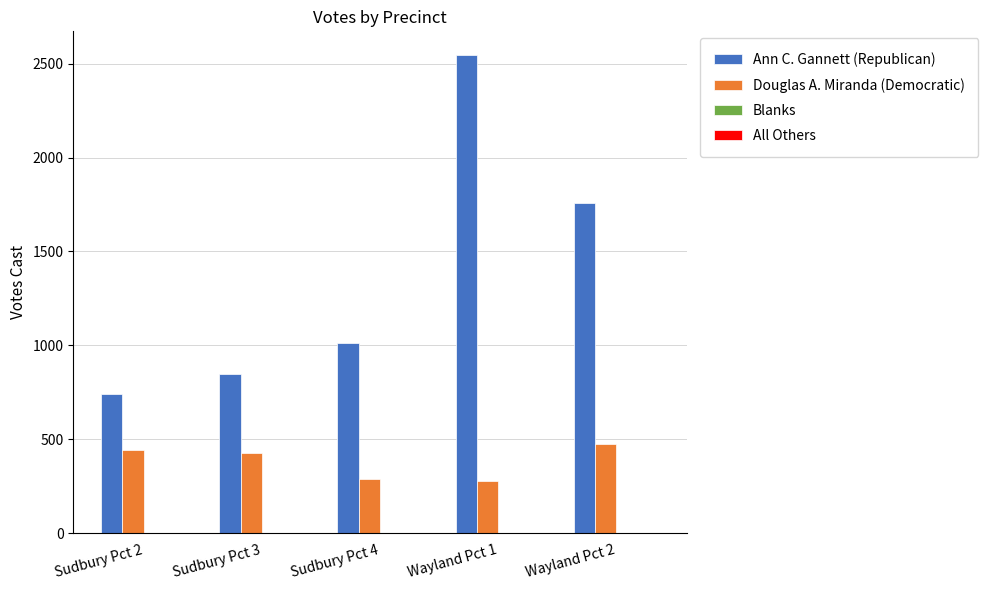

Which series has the widest spread of values?

Ann C. Gannett (Republican)